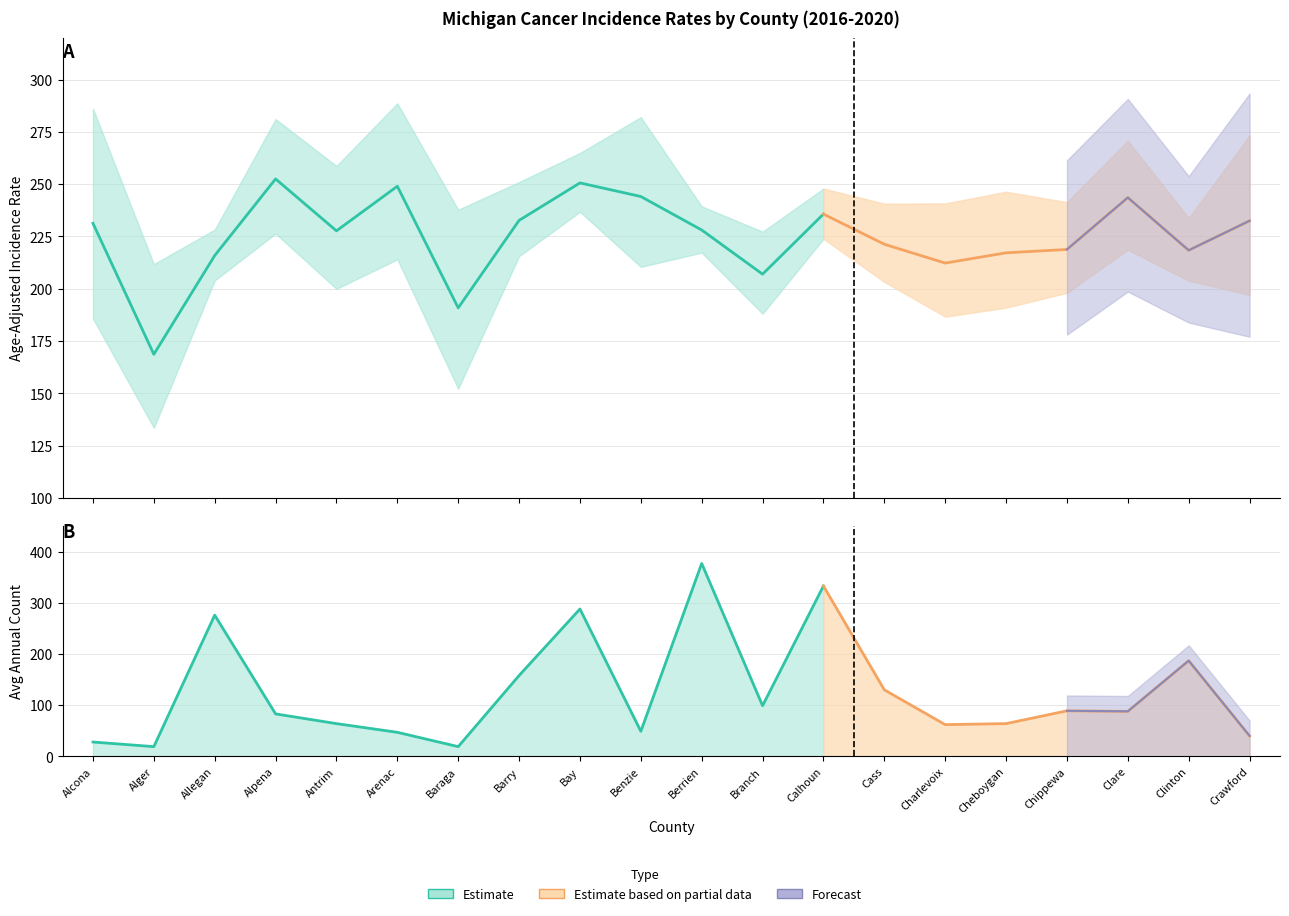

At which category does the chart reach its peak across all series?

Berrien